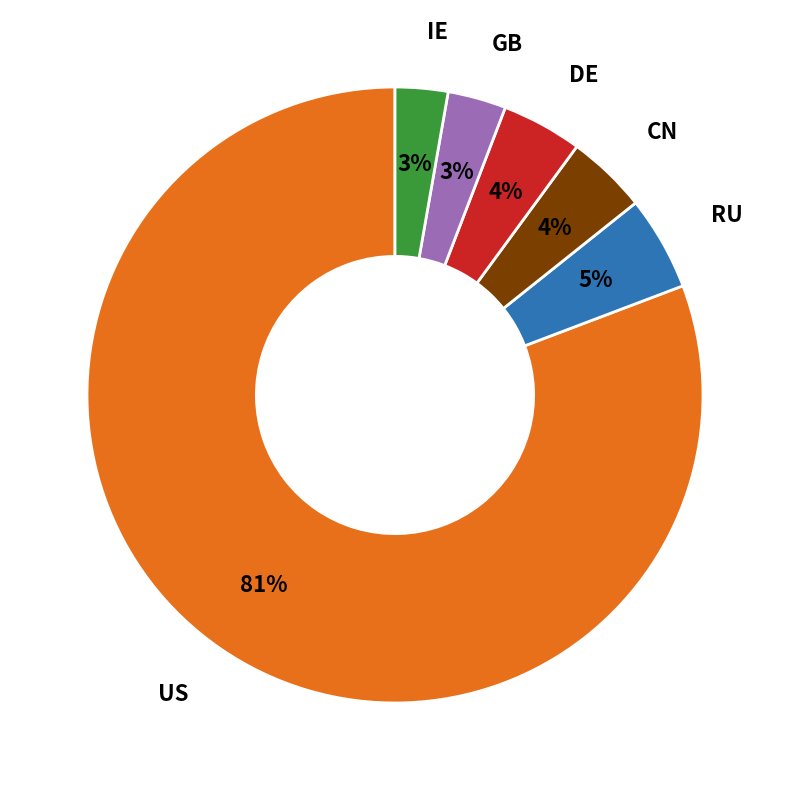

Is there a majority slice in this chart?

Yes